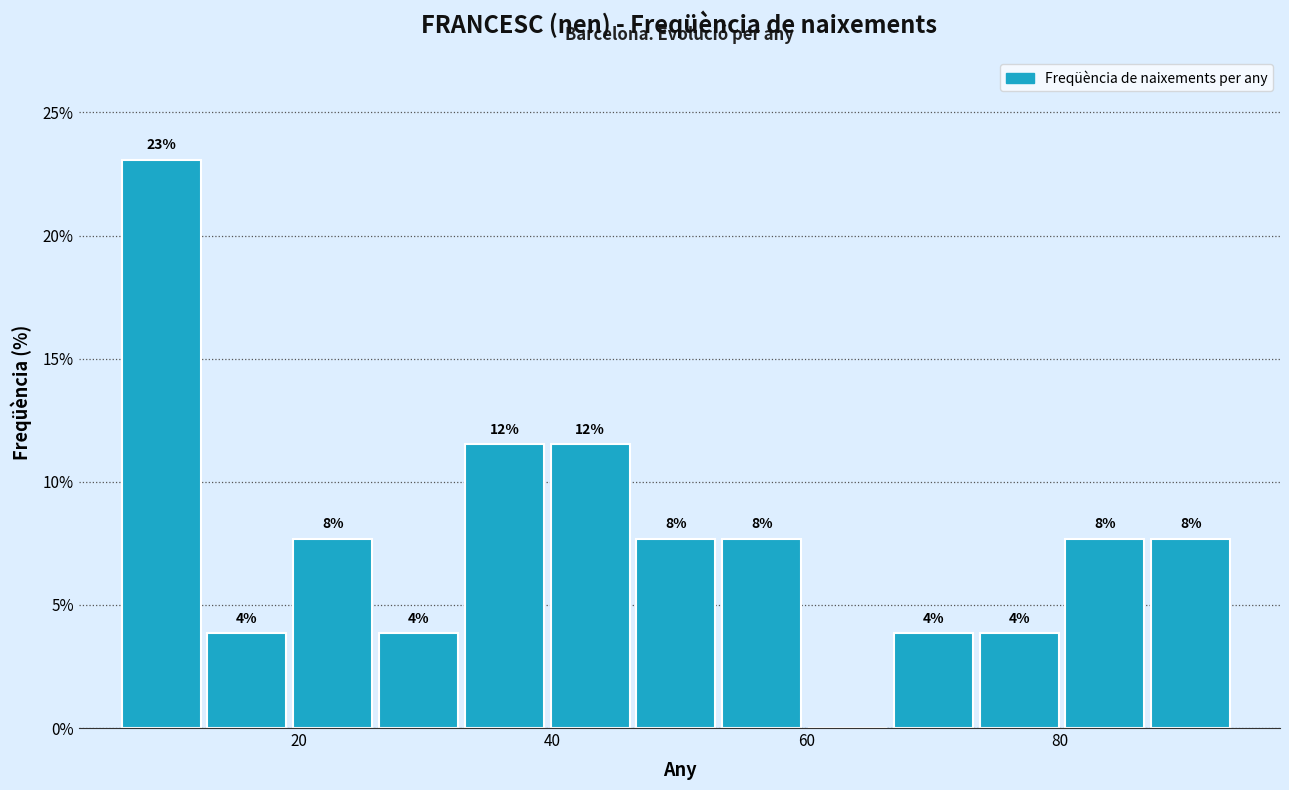

Around what value on the x-axis is the tallest bar? Give the approximate position of its centre, as read against the axis.

10